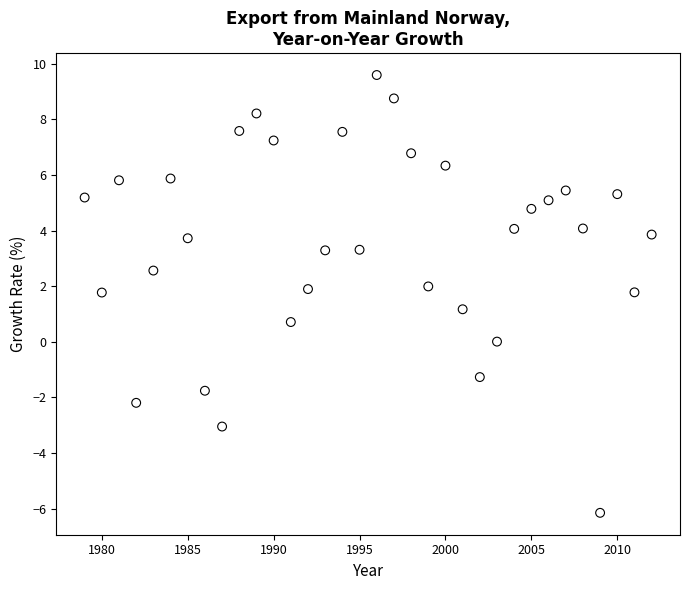

What is the range of Y values (max minus min)?

15.7